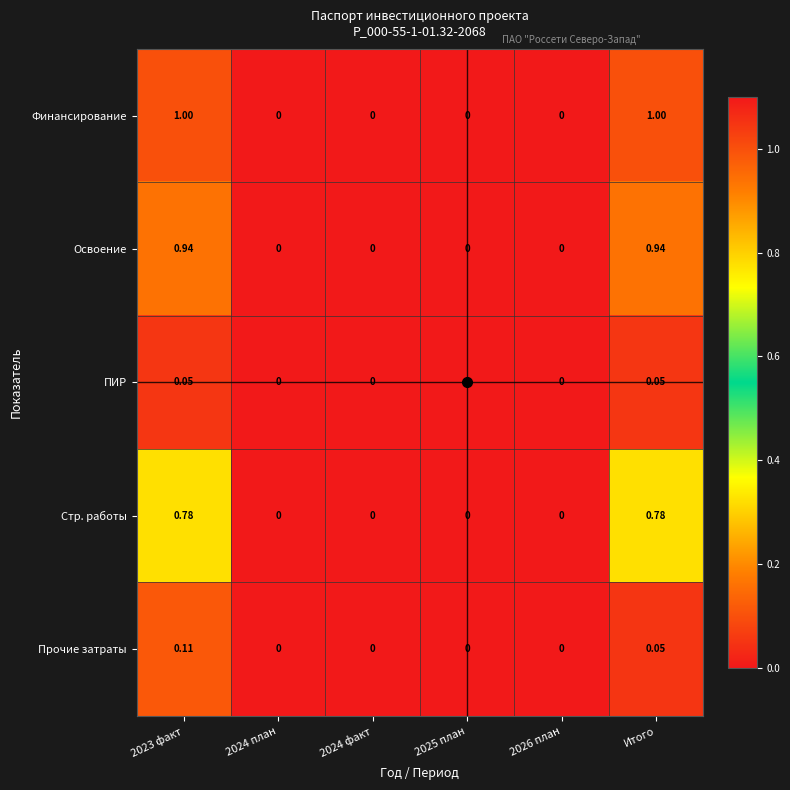

Rank the series by their maximum value, from lowest to highest.

ПИР, Прочие затраты, Стр. работы, Освоение, Финансирование